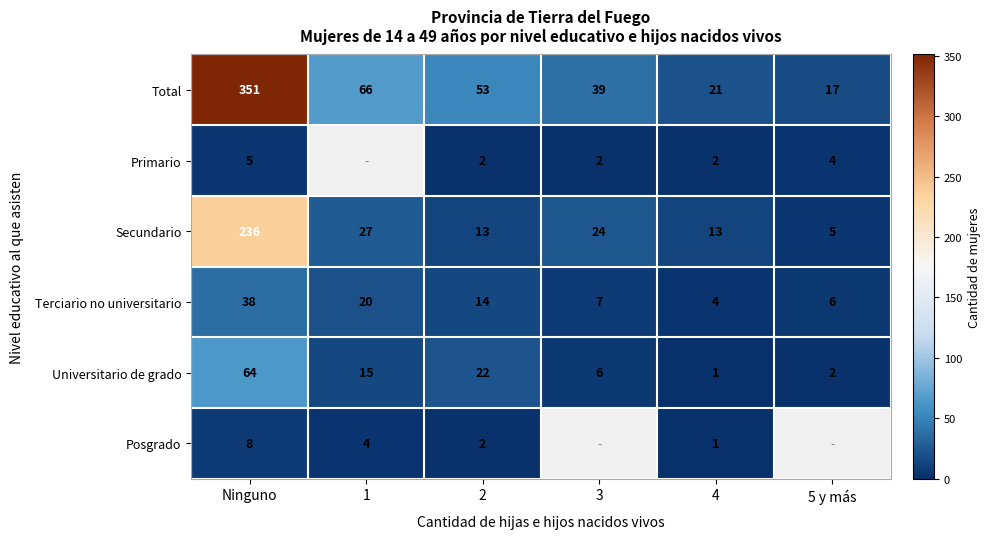

What is the difference between the maximum and second lowest values in the Total series?

330